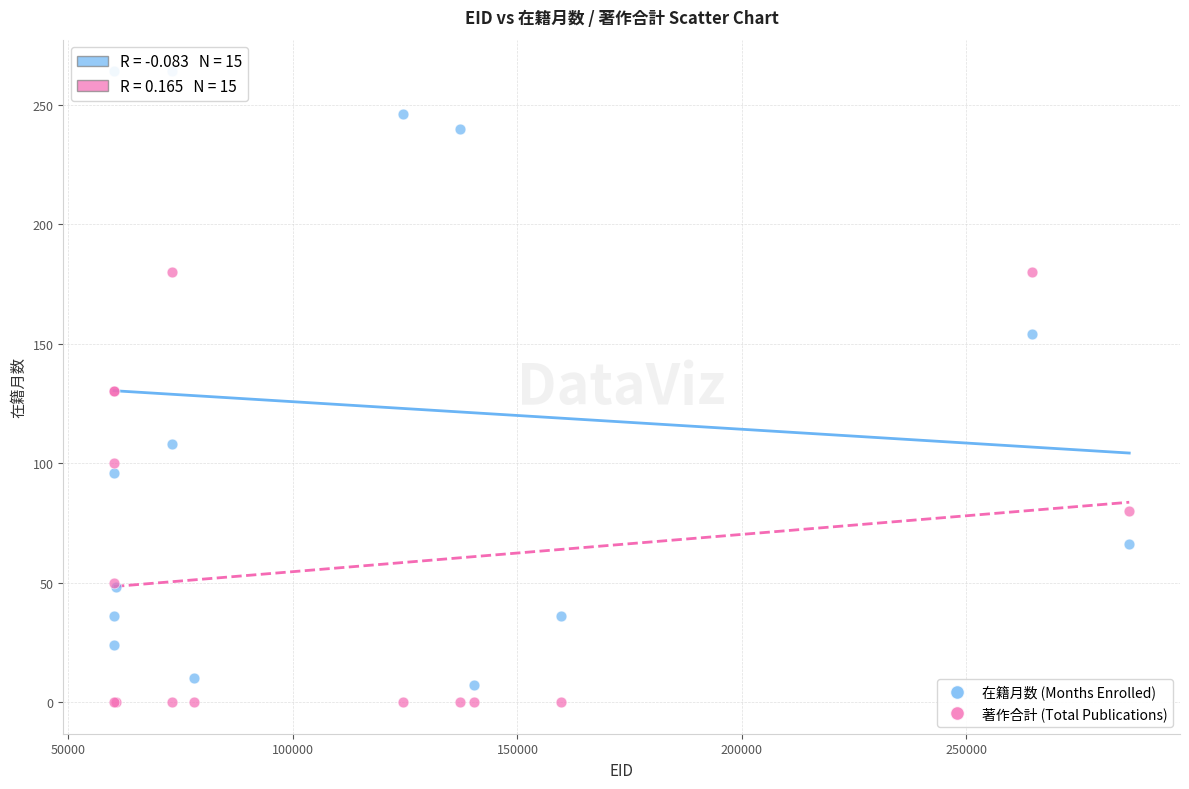

Which series has the widest spread of Y values?

在籍月数 (Months Enrolled)